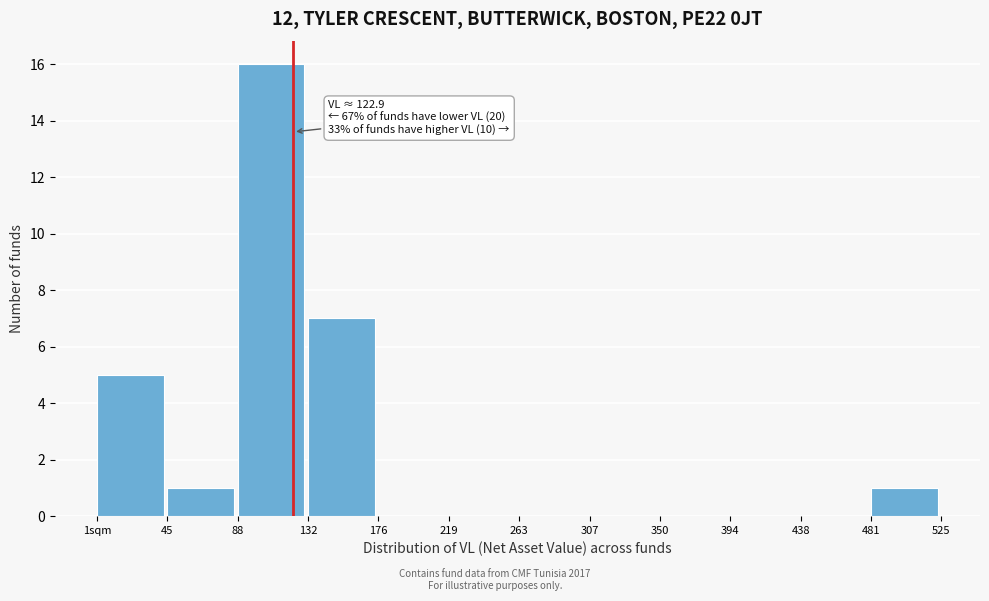

Reading left to right, what are all the values shown in this chart?

1sqm=5	45=1	88=16	132=7	176=0	219=0	263=0	307=0	350=0	394=0	438=0	481=1